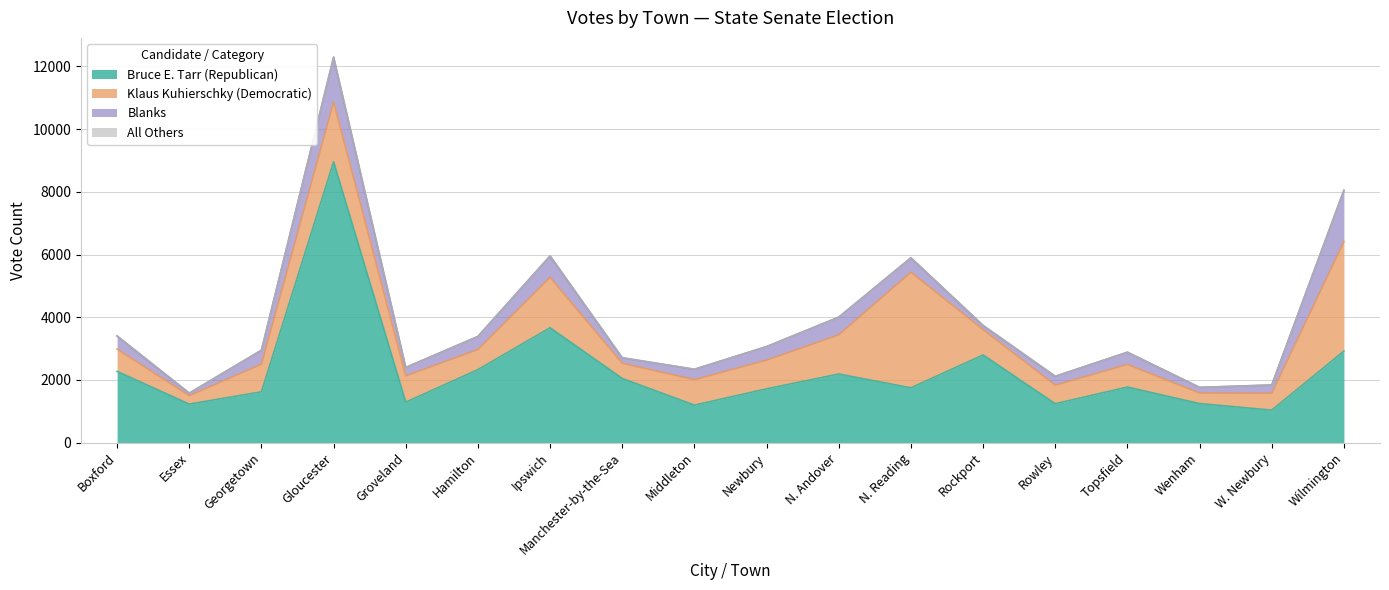

List the series in order of their overall mean, highest first.

Bruce E. Tarr (Republican), Klaus Kuhierschky (Democratic), Blanks, All Others